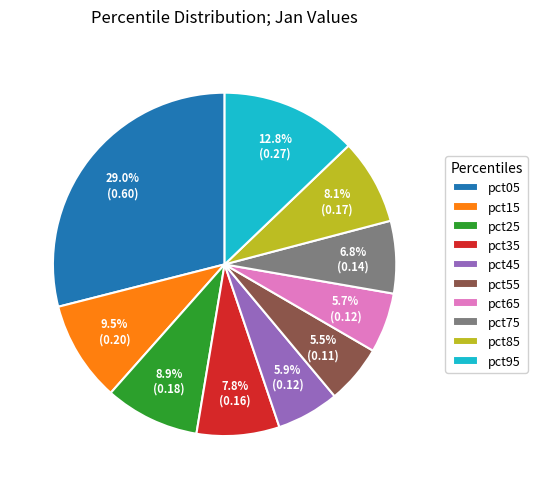

What is the total percentage of pct85 and pct35?

15.9%